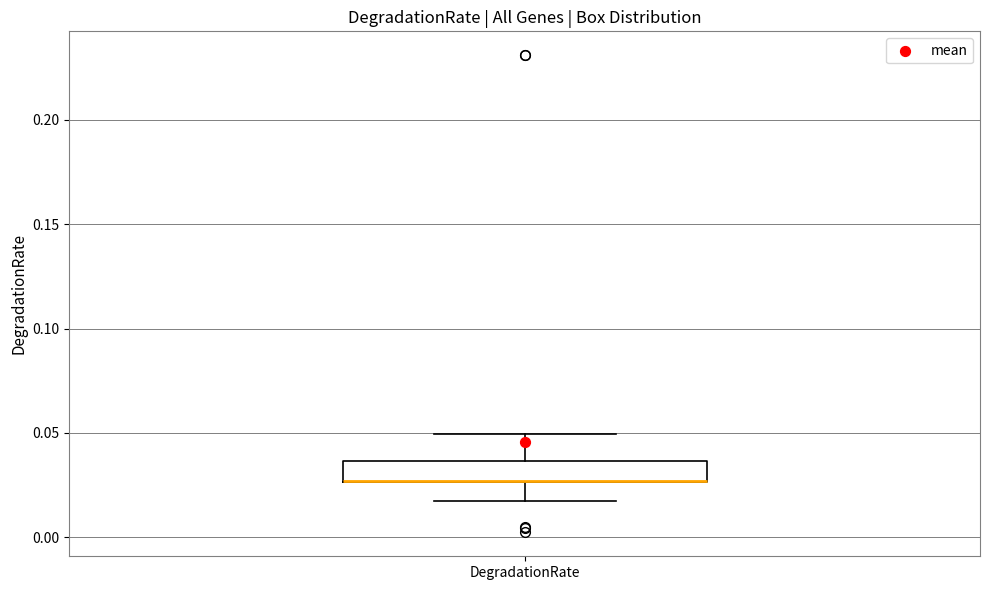

Where is the upper edge of the box for DegradationRate on the y-axis? The values are not printed on the chart, so give them approximately, as read against the axis.

0.035